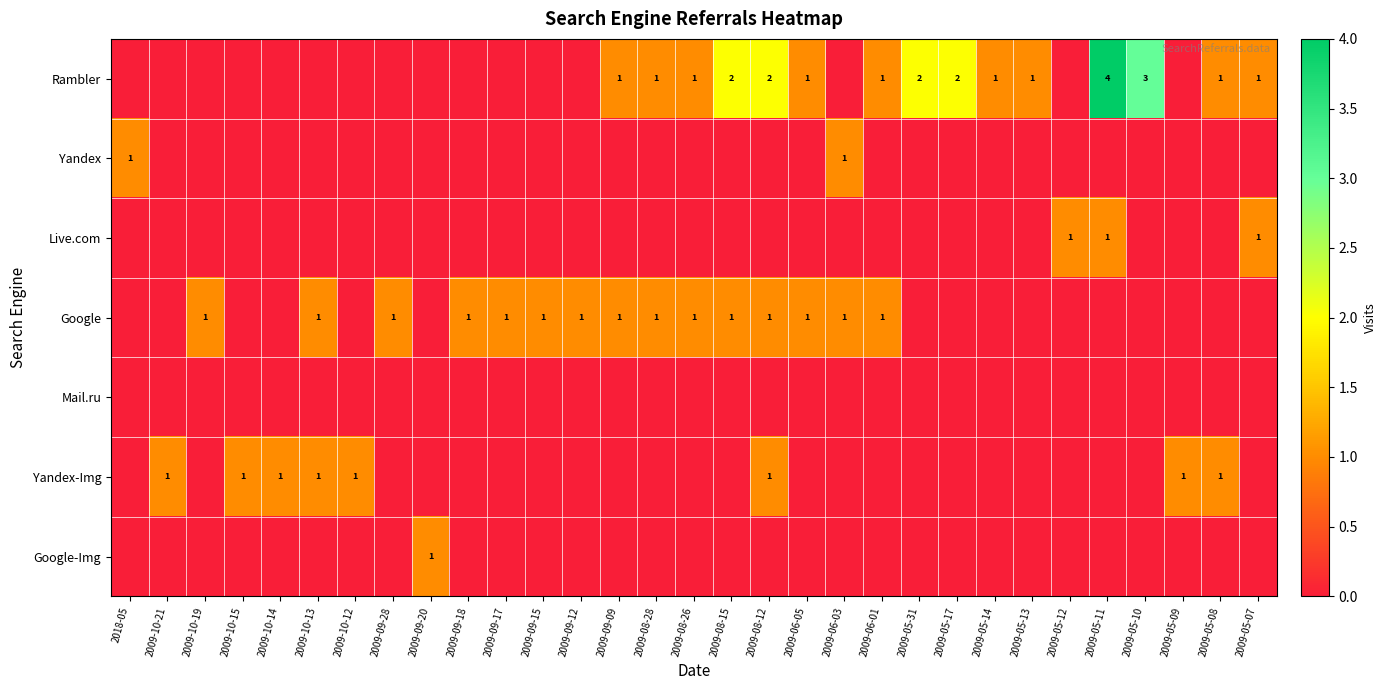

The value of Google at 2009-09-12 is 0. True or false?

False